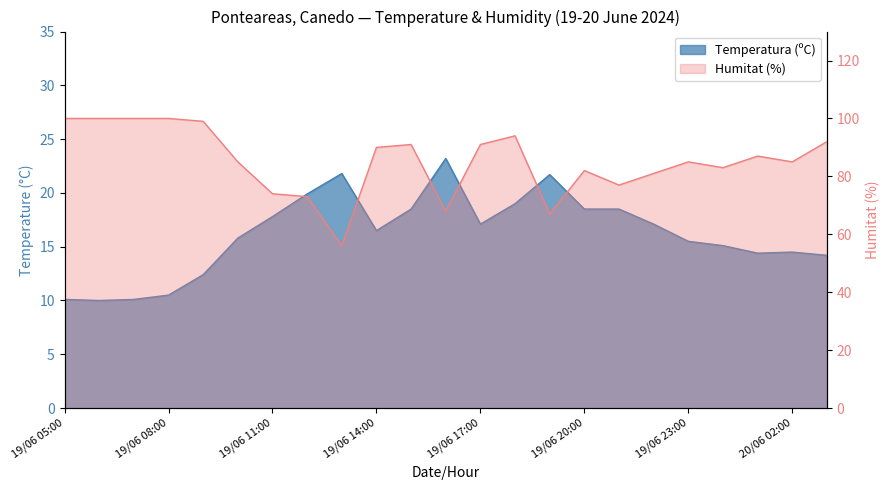

How many data points in Temperatura (ºC) are above 16?

12